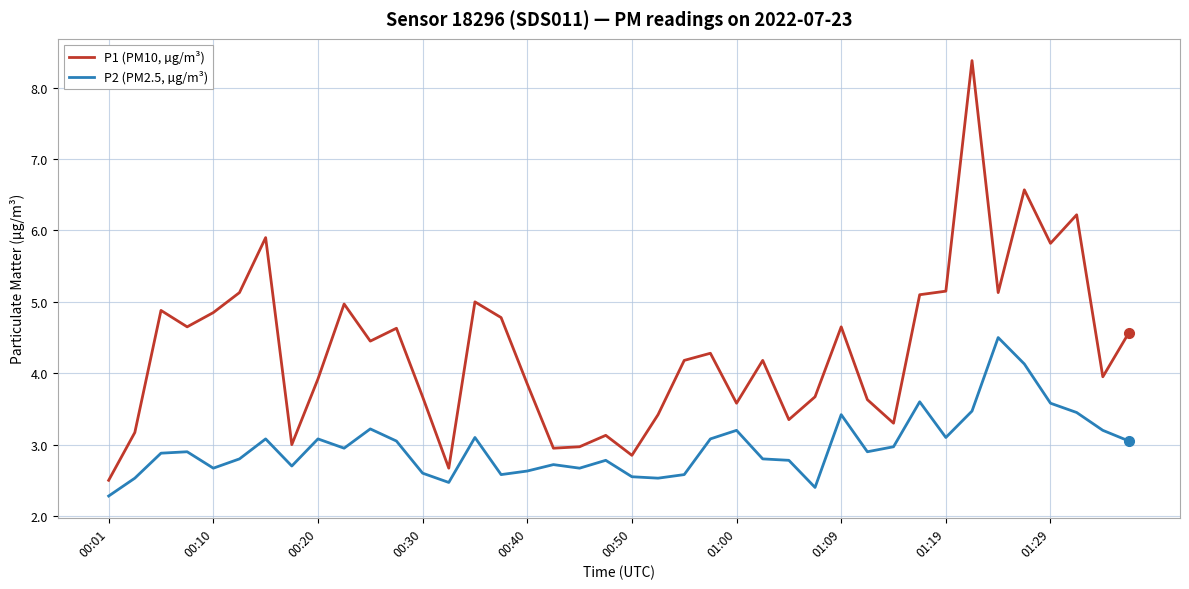

What is the average value of the P2 (PM2.5, µg/m³) series?

3.0